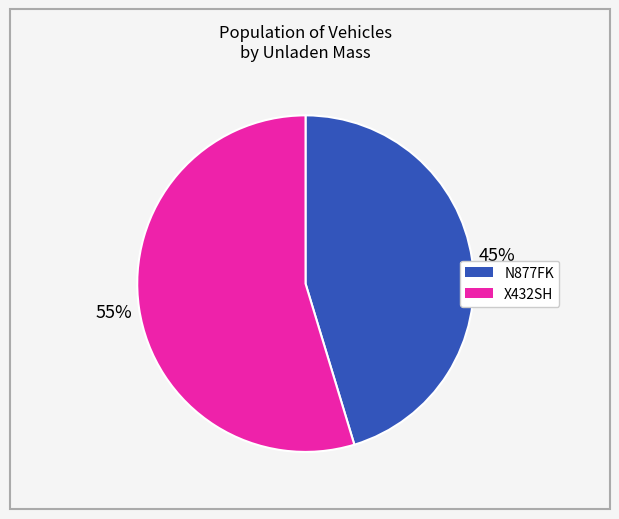

To the nearest percent, what is the combined percentage of N877FK and X432SH?

100%